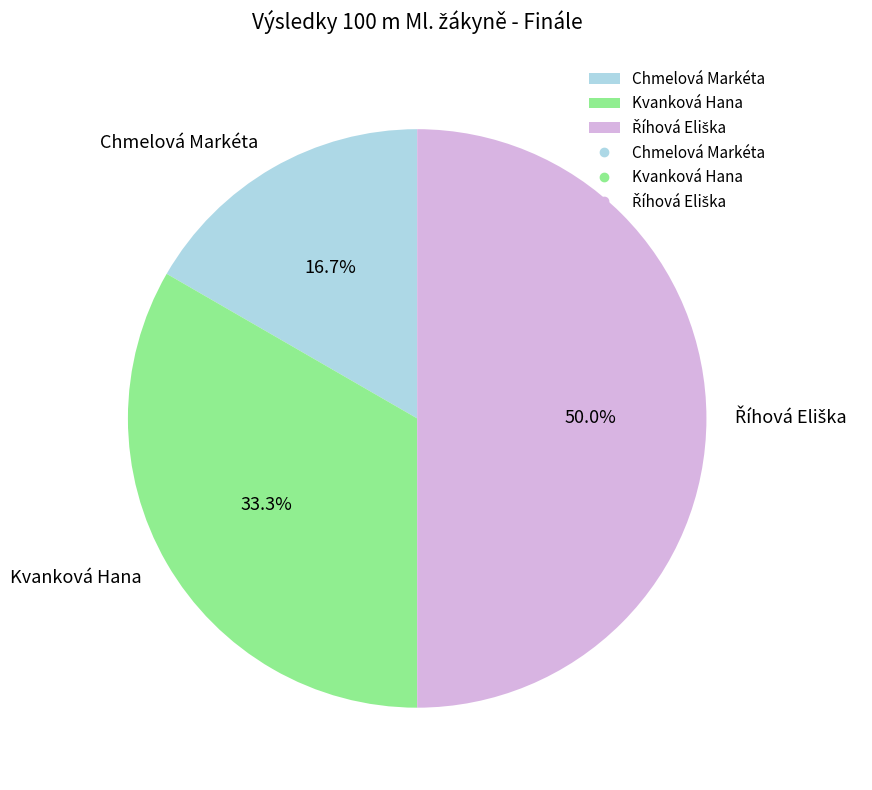

Does Kvanková Hana represent more than half of the total?

No